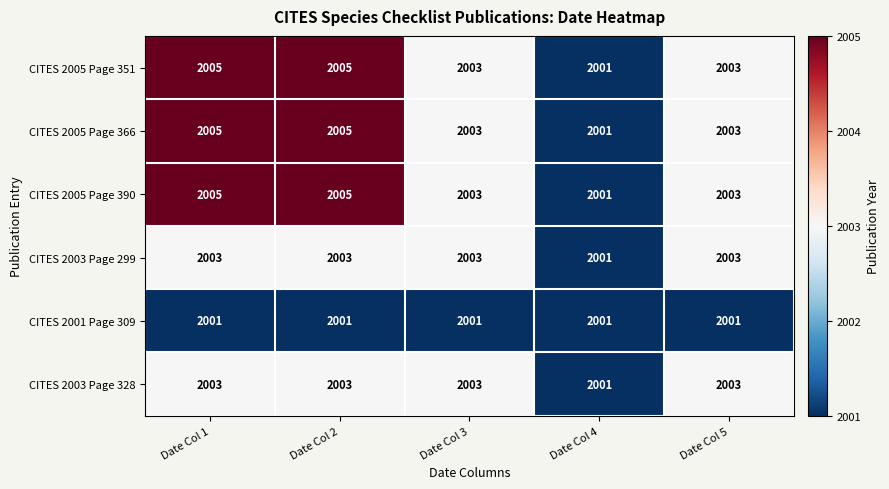

What is the total value across all series at Date Col 1?

12022